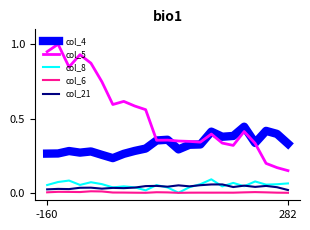

What are all the series names shown in the legend?

col_4, col_5, col_8, col_6, col_21